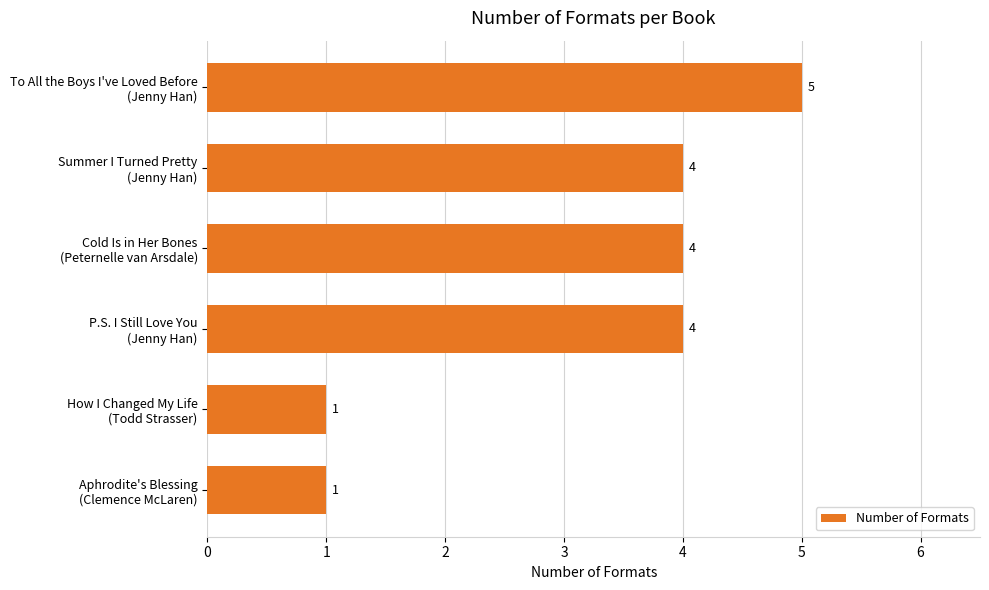

Count the values in the range 1 to 4.

5